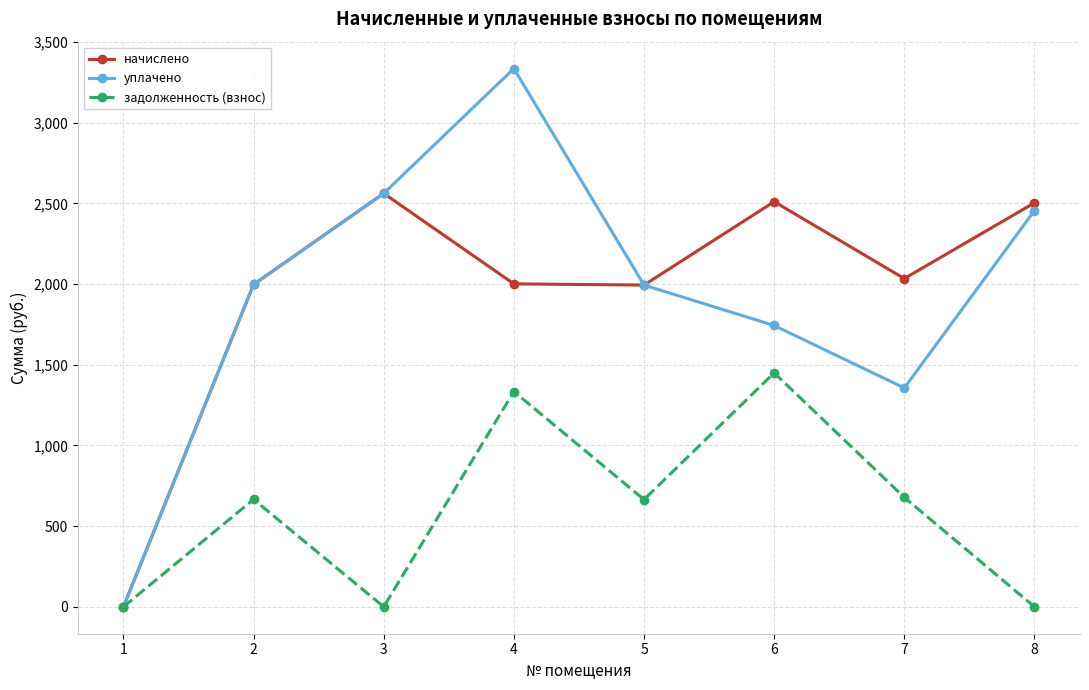

How many interior local peaks does the начислено series have?

2